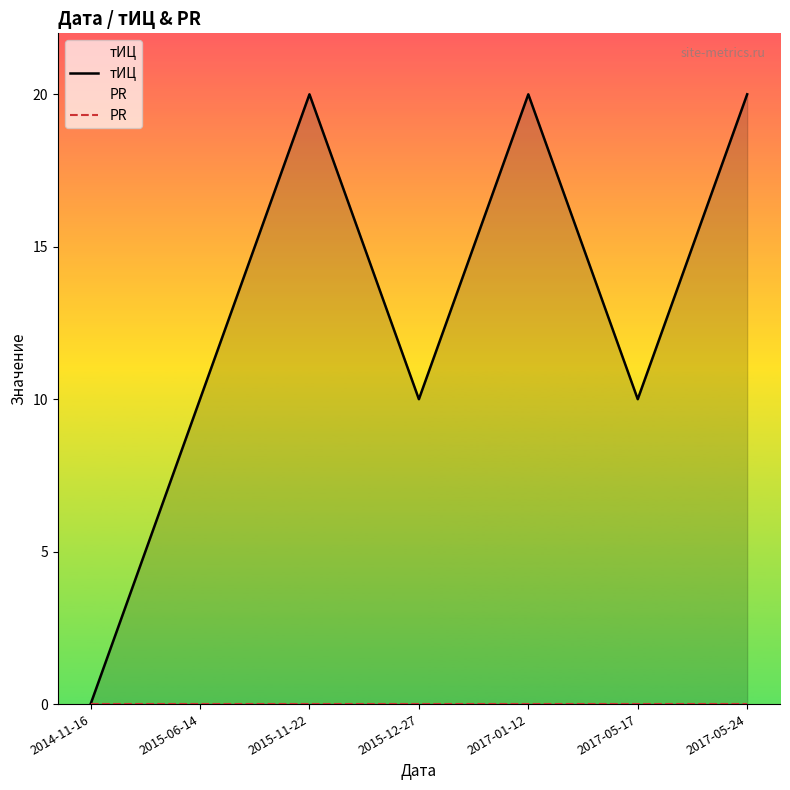

The PR series shows 0 at 2015-06-14. True or false?

True